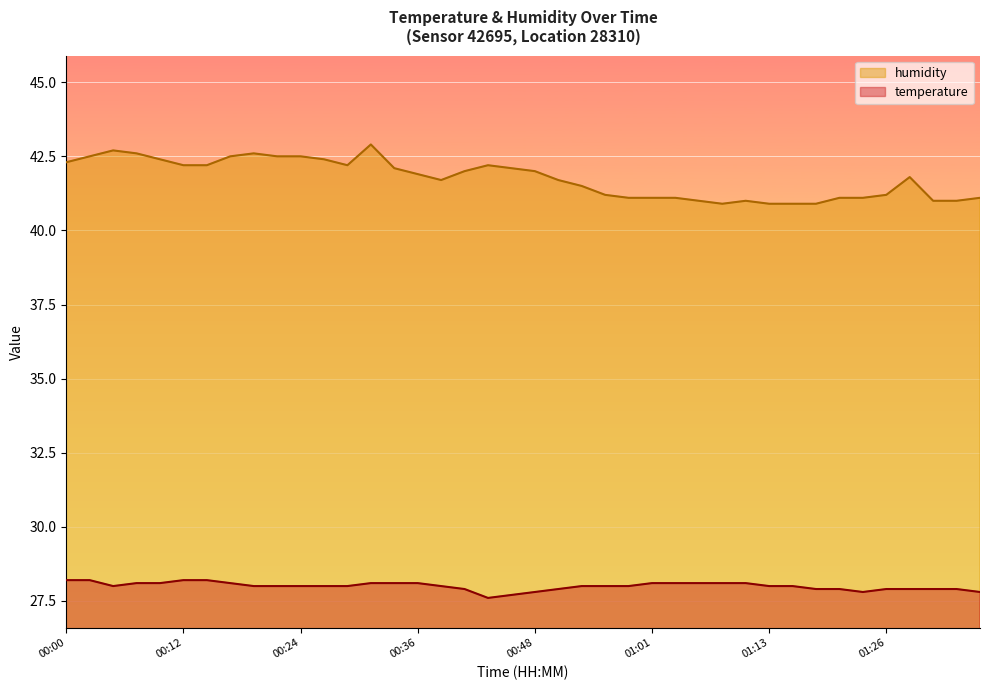

At which category is the sum across all series the highest?

00:31